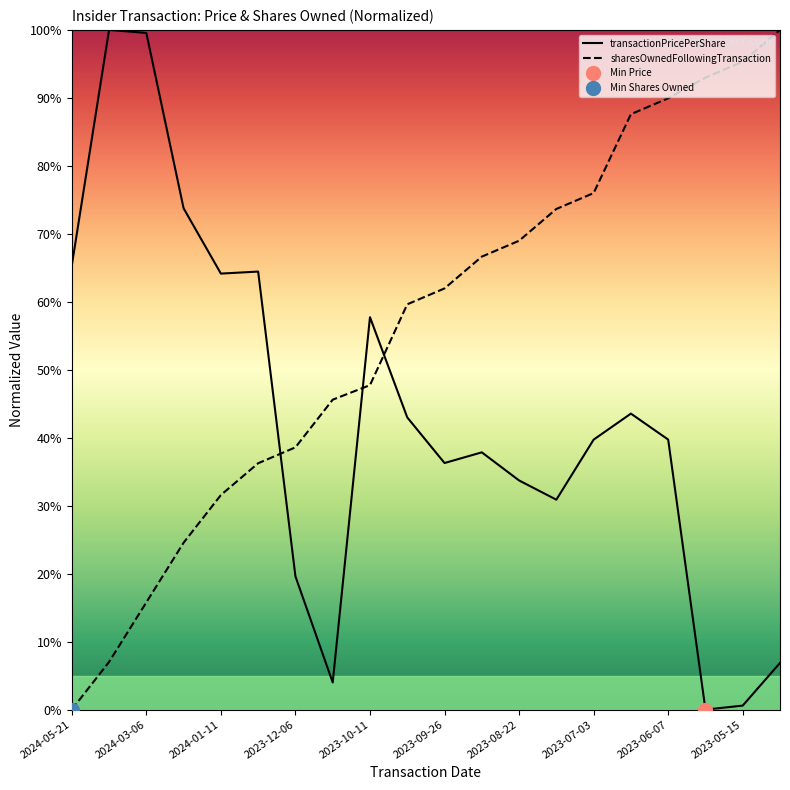

At which category is the sum across all series the highest?

15